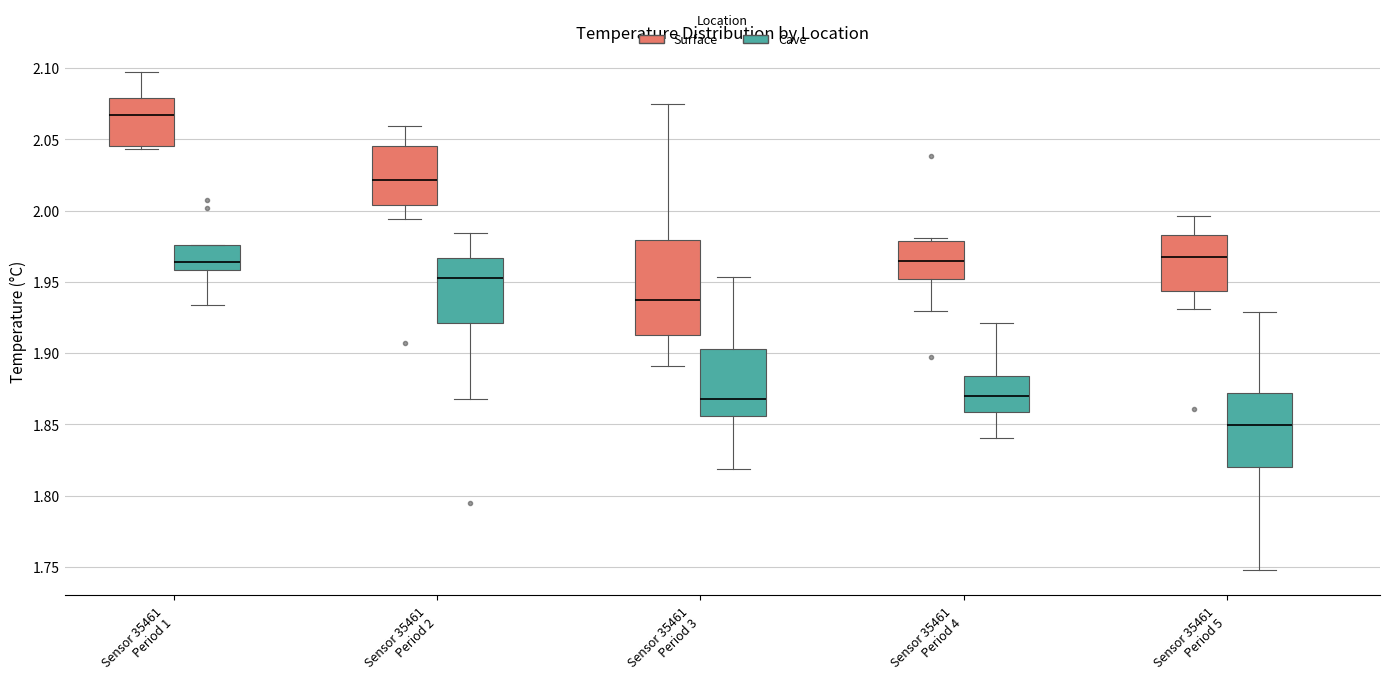

Where does the median line of the box for Sensor 35461 Period 1 (Cave) sit on the y-axis? The values are not printed on the chart, so give them approximately, as read against the axis.

1.965